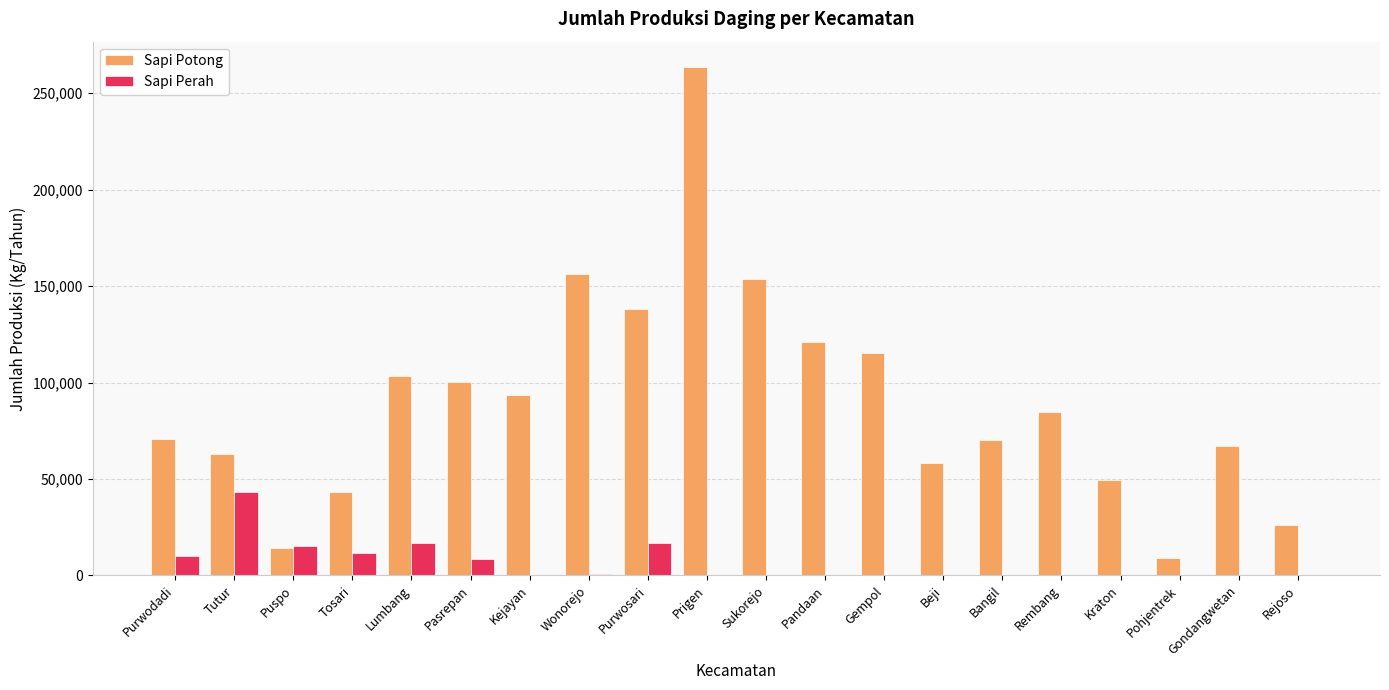

What is the sum of all Sapi Potong values?

1800485